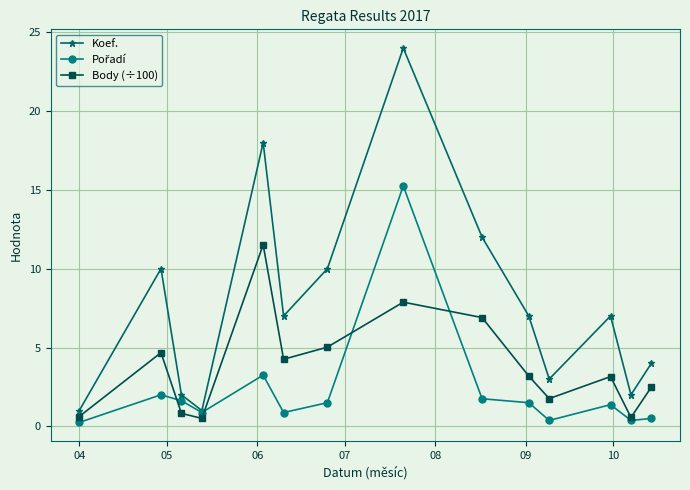

Count the number of categories in the chart.

14